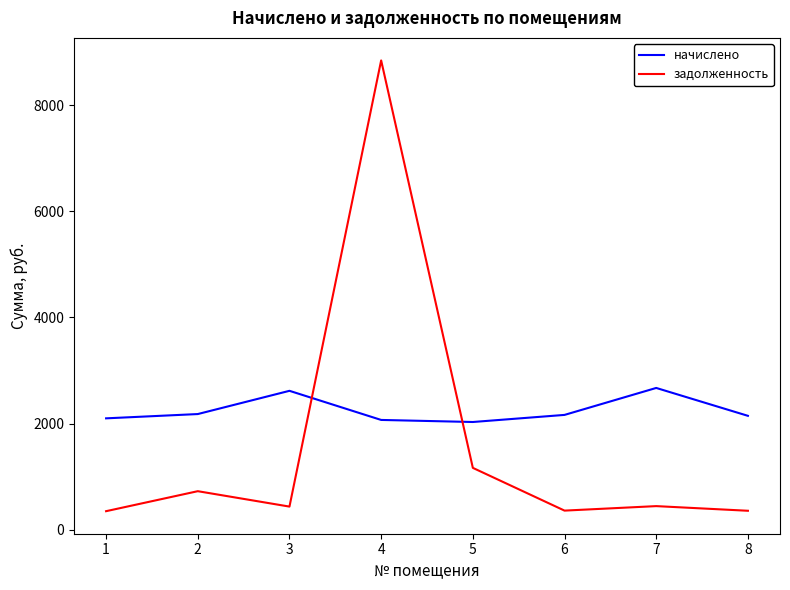

What is the spread (max minus min) of values at 4?

6771.7